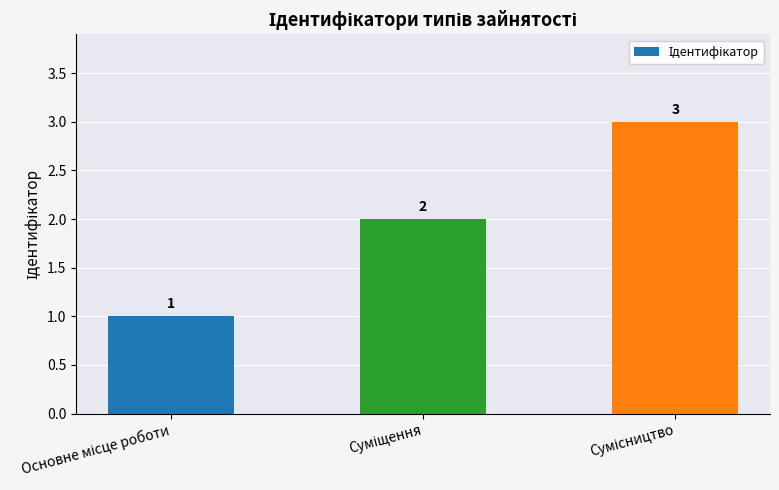

Count the values in the range 1 to 3.

3